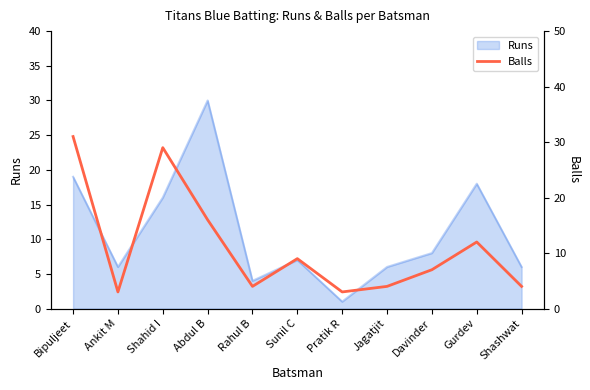

At which label is the value closest to 17?

Abdul B